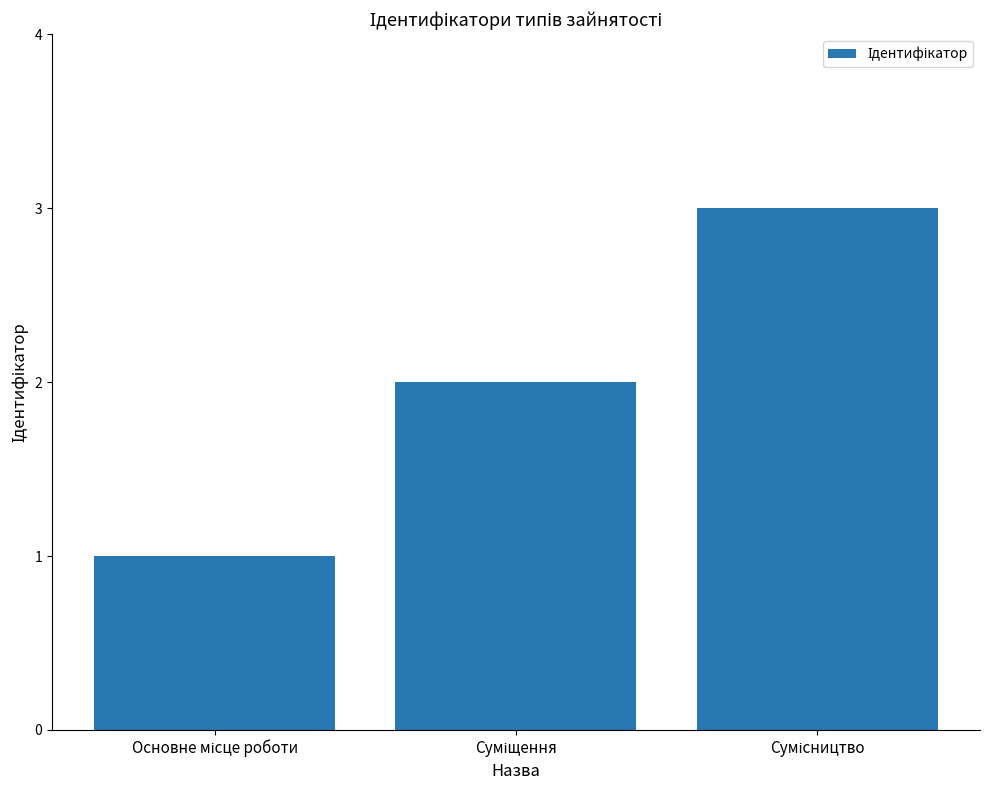

How many bars are there in total?

3